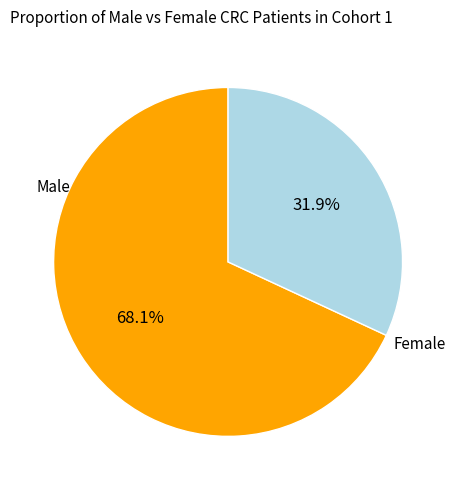

Does any single category account for the majority?

Yes